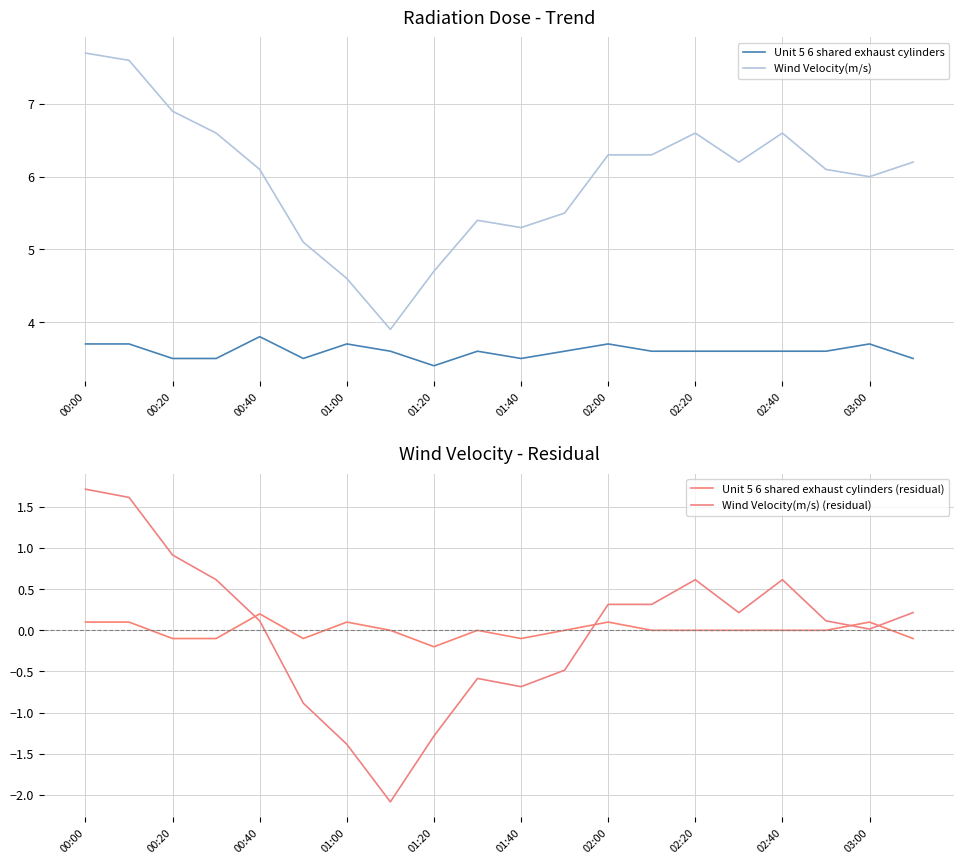

The Wind Velocity(m/s) (residual) series shows 0.1 at 15. True or false?

False